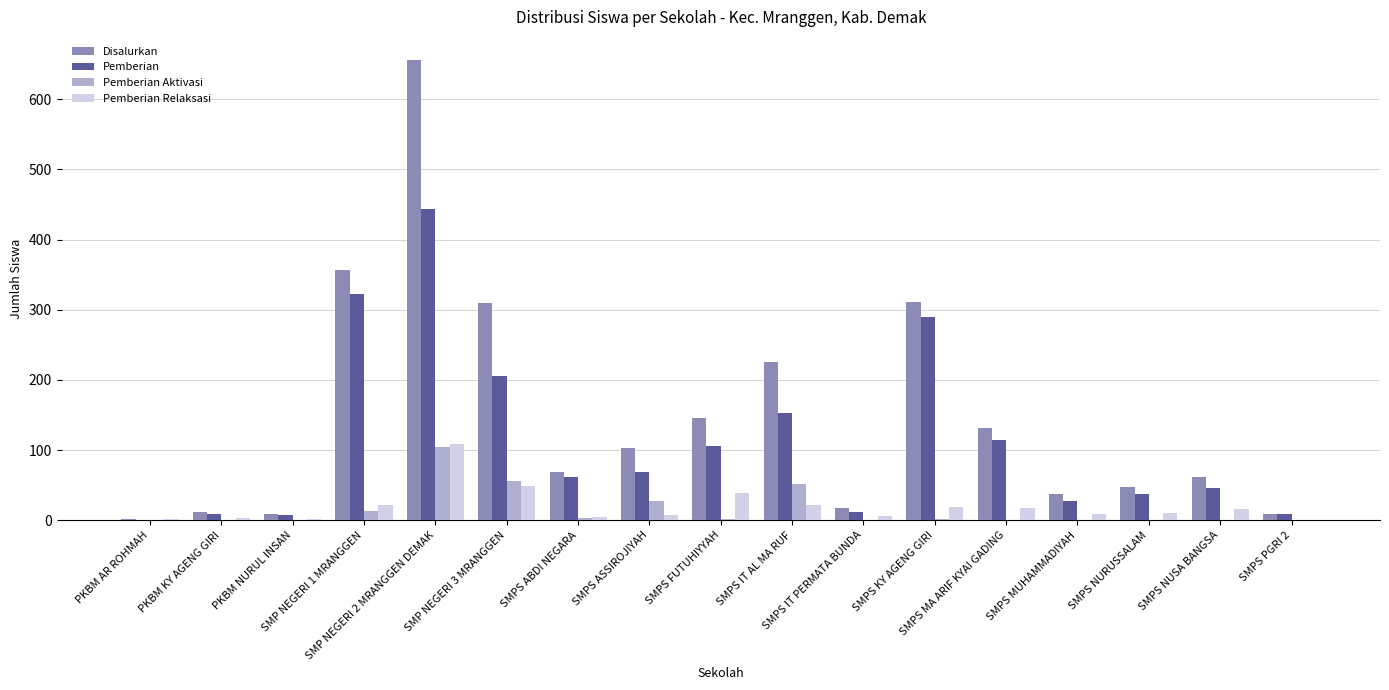

Is the value of Pemberian at SMPS NURUSSALAM greater than the value of Disalurkan at SMPS ABDI NEGARA?

No